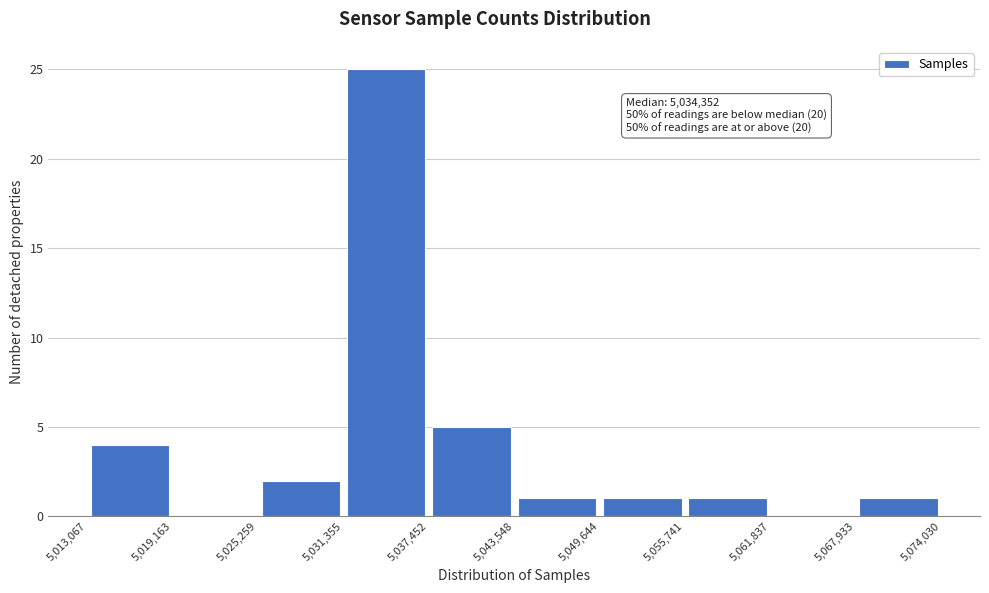

Over which range of the x-axis is the bar tallest?

5,031,355 to 5,037,452